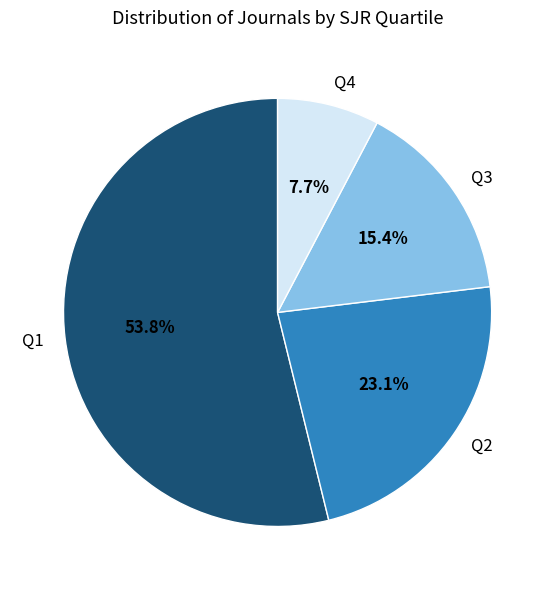

Combined, what portion of the pie is Q3 and Q4?

23.1%